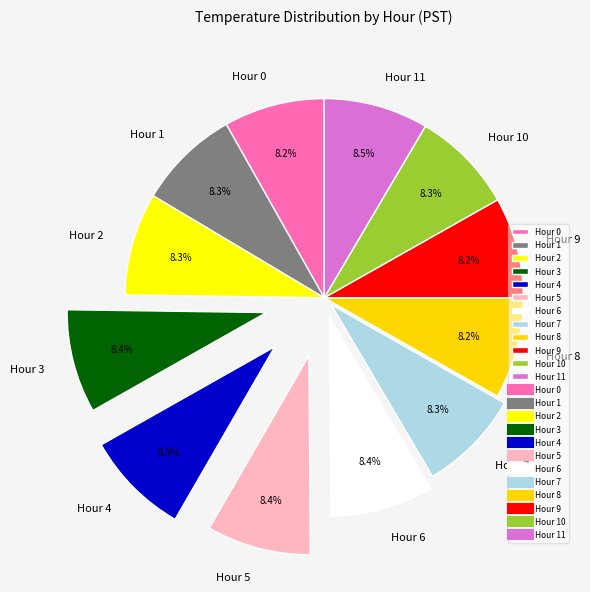

What percentage is NOT represented by Hour 5?

91.6%